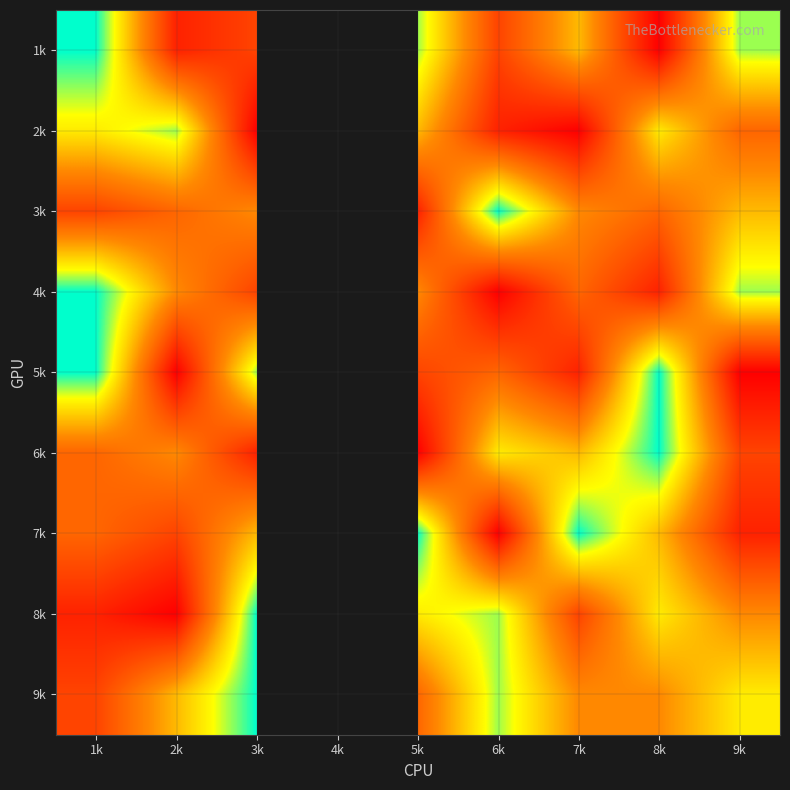

True or false: 4k has a value of 1.9 at 3k.

False